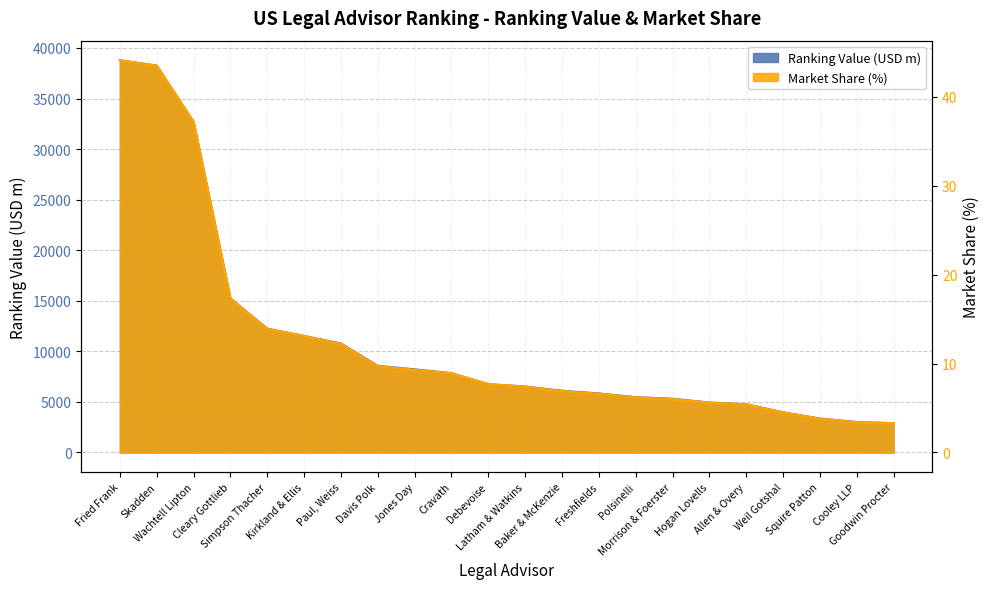

At how many categories does at least one series exceed 36089?

2